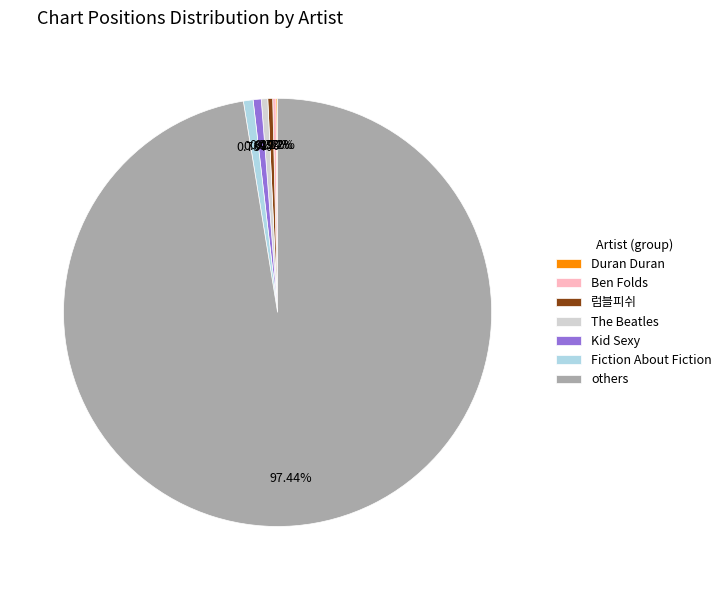

Which slice represents more than half of the pie?

others